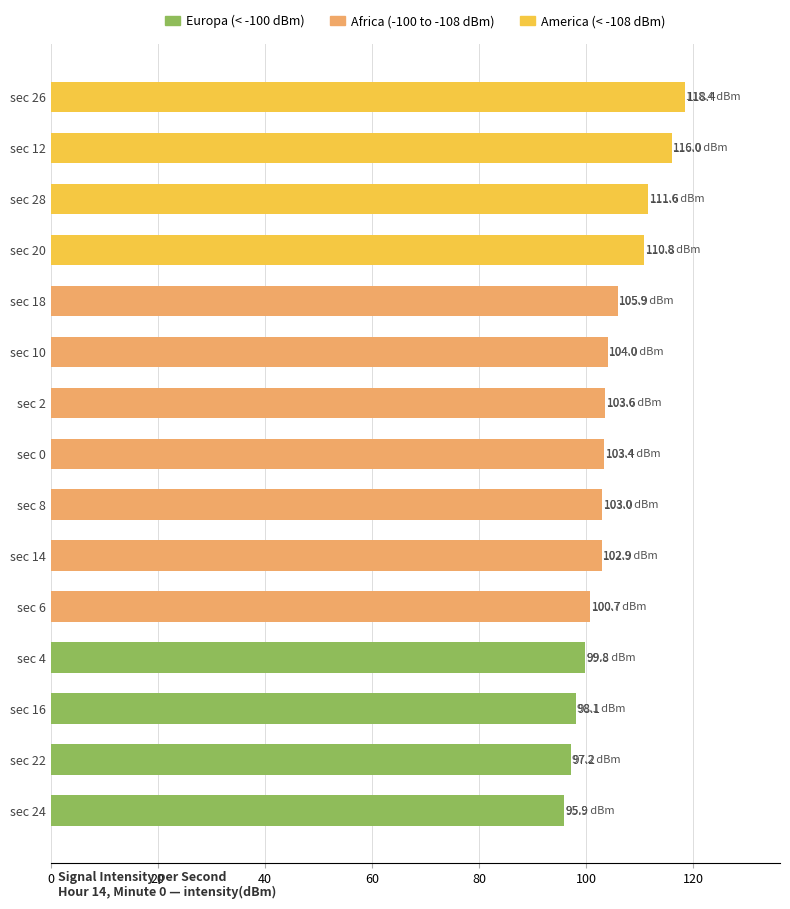

At which category does the chart reach its peak across all series?

sec 26